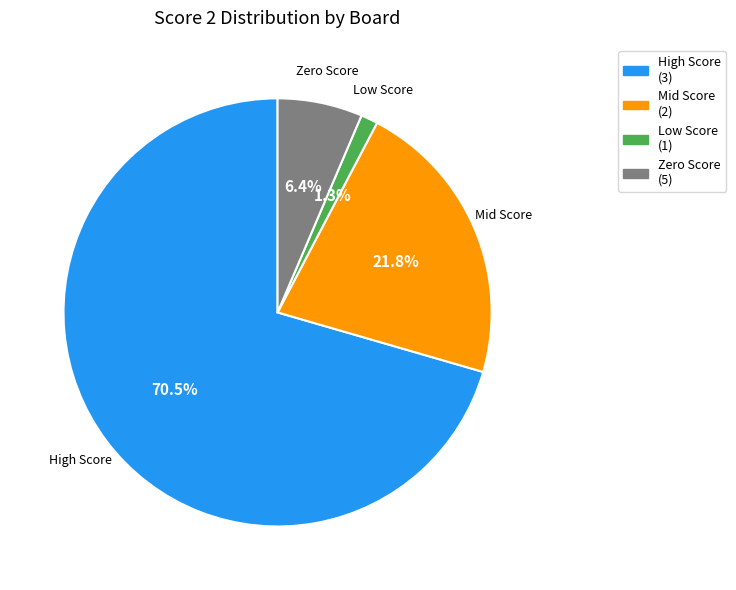

Does any single category account for the majority?

Yes